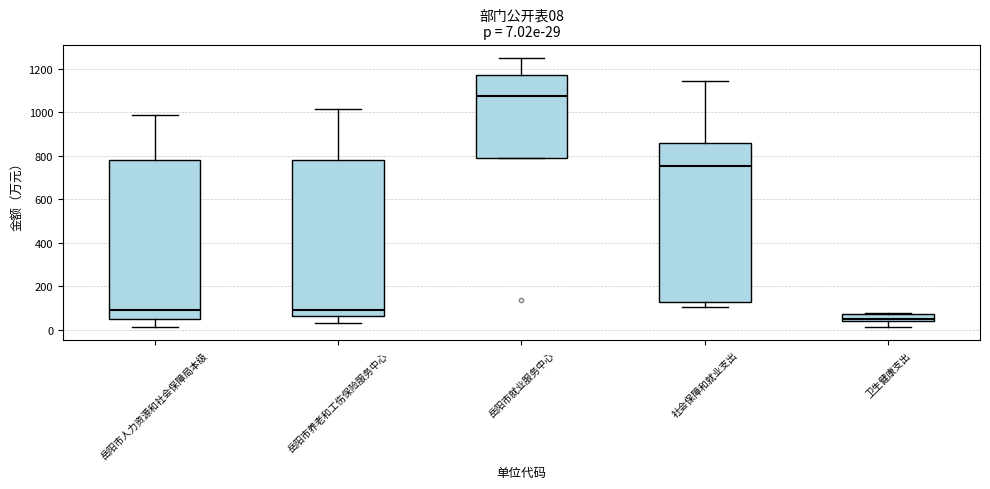

Which box's median line is the highest?

岳阳市就业服务中心